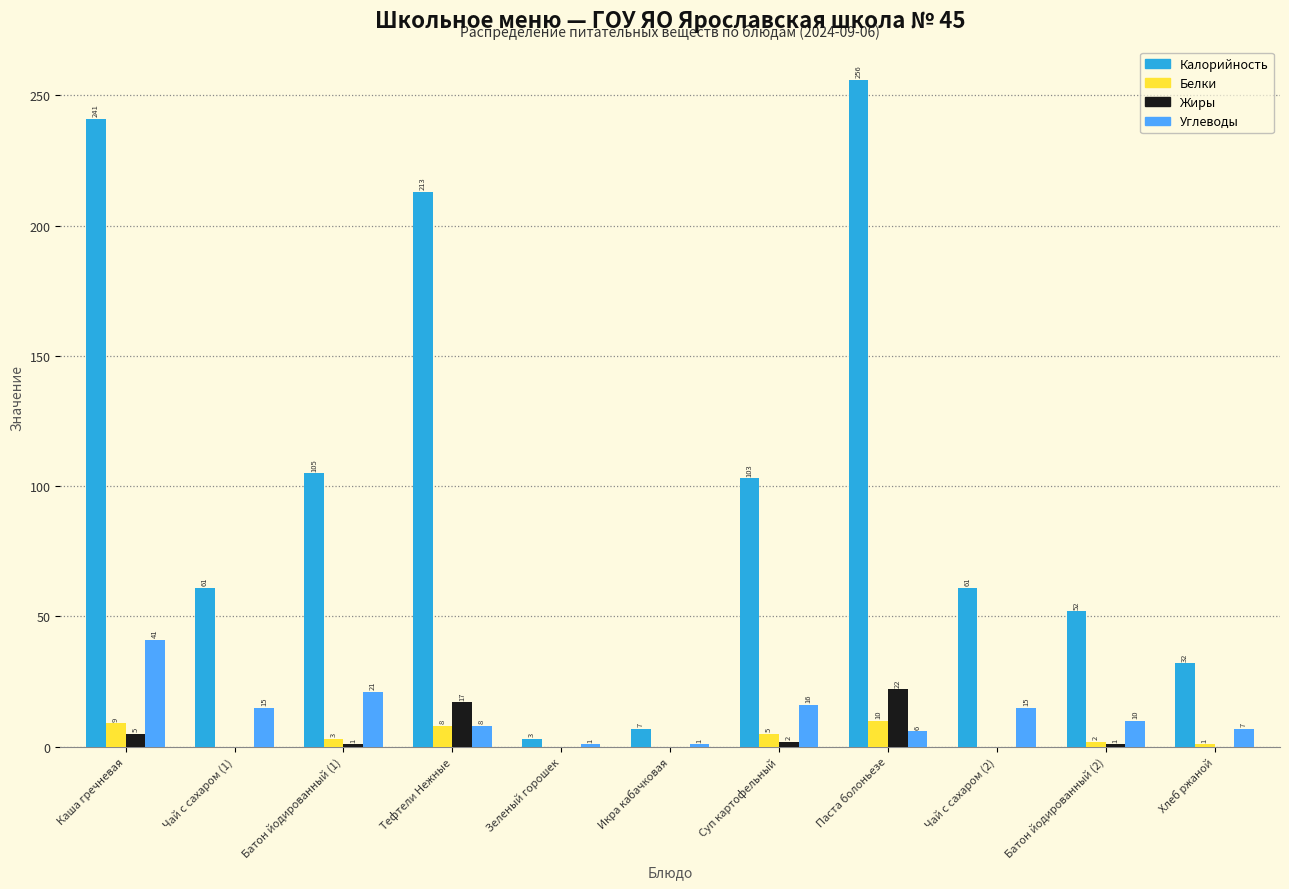

Reading left to right, list all the values displayed in this chart.

Калорийность: Каша гречневая=241	Чай с сахаром (1)=61	Батон йодированный (1)=105	Тефтели Нежные=213	Зеленый горошек=3	Икра кабачковая=7	Суп картофельный=103	Паста болоньезе=256	Чай с сахаром (2)=61	Батон йодированный (2)=52	Хлеб ржаной=32
Белки: Каша гречневая=9	Чай с сахаром (1)=0	Батон йодированный (1)=3	Тефтели Нежные=8	Зеленый горошек=0	Икра кабачковая=0	Суп картофельный=5	Паста болоньезе=10	Чай с сахаром (2)=0	Батон йодированный (2)=2	Хлеб ржаной=1
Жиры: Каша гречневая=5	Чай с сахаром (1)=0	Батон йодированный (1)=1	Тефтели Нежные=17	Зеленый горошек=0	Икра кабачковая=0	Суп картофельный=2	Паста болоньезе=22	Чай с сахаром (2)=0	Батон йодированный (2)=1	Хлеб ржаной=0
Углеводы: Каша гречневая=41	Чай с сахаром (1)=15	Батон йодированный (1)=21	Тефтели Нежные=8	Зеленый горошек=1	Икра кабачковая=1	Суп картофельный=16	Паста болоньезе=6	Чай с сахаром (2)=15	Батон йодированный (2)=10	Хлеб ржаной=7